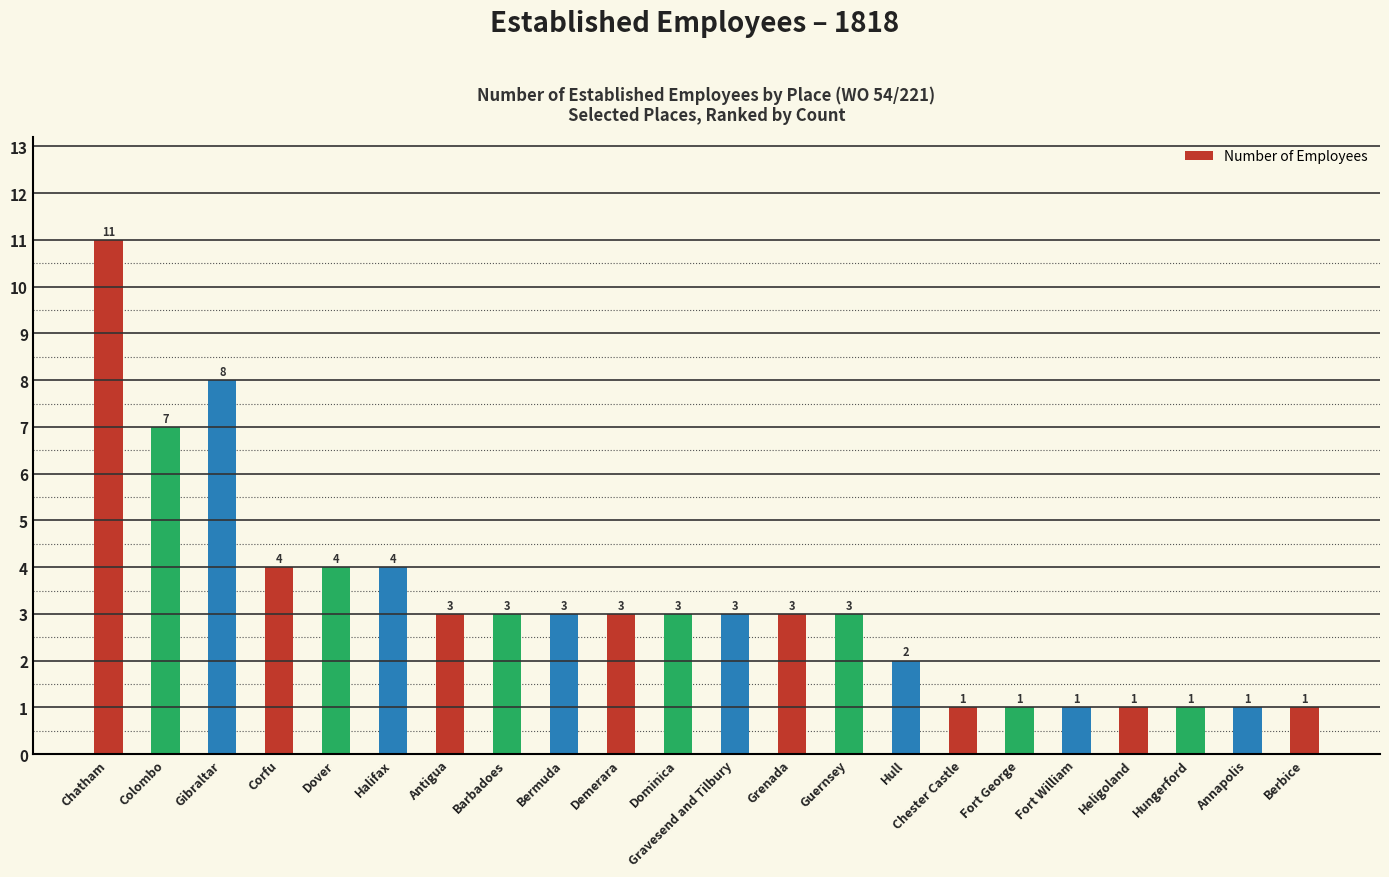

What is the difference between the maximum and second lowest values?

10